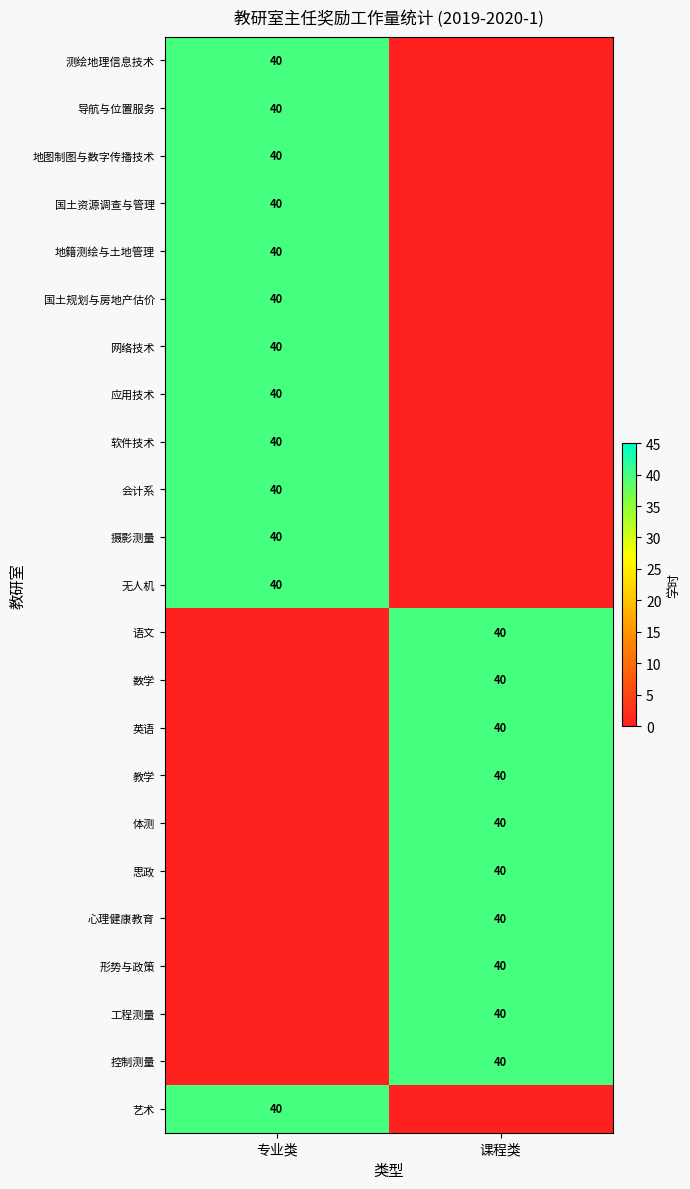

True or false: 地籍测绘与土地管理 has a value of 62 at 专业类.

False